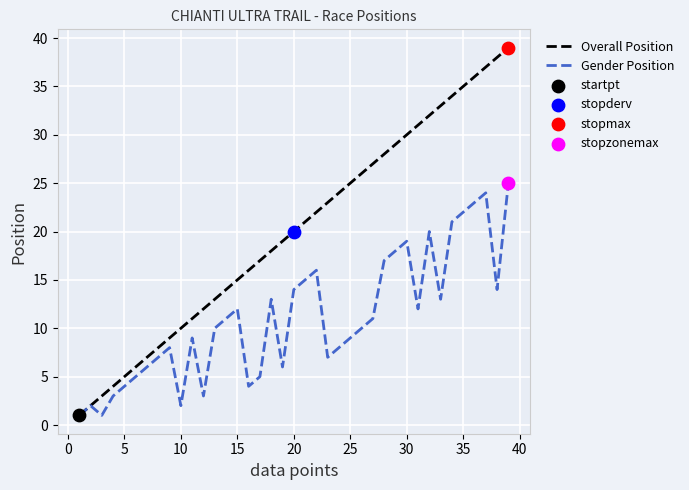

Which series has the widest spread of values?

Overall Position